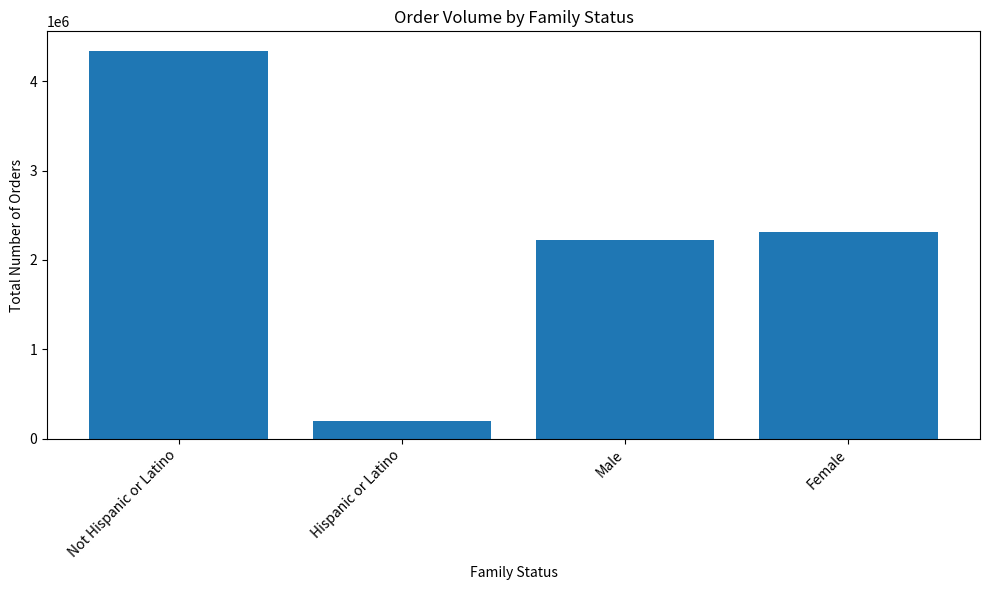

What is the approximate value at Hispanic or Latino, to the nearest 100?

192600